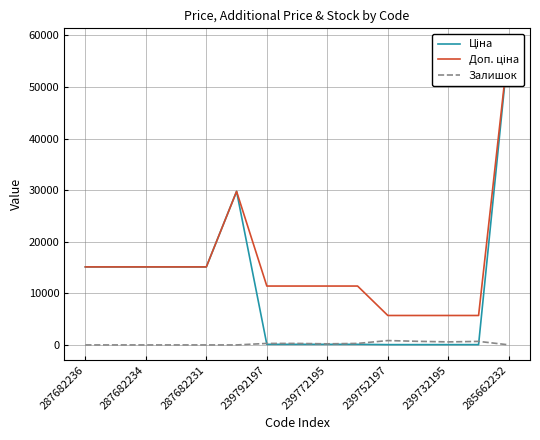

True or false: Доп. ціна has more than 0 points higher than both neighbors.

True